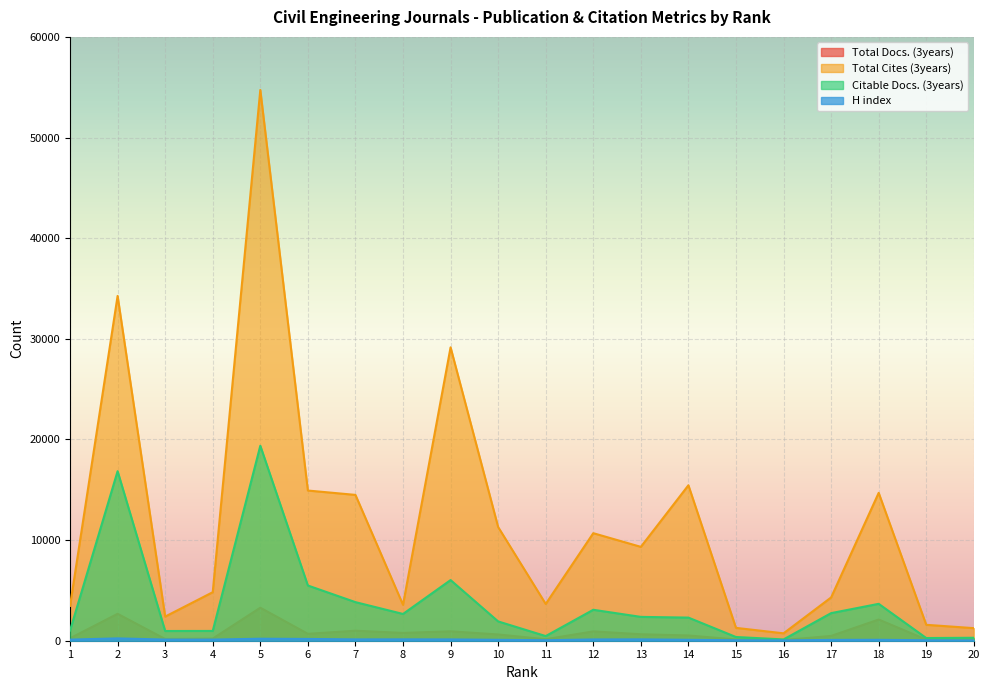

At how many categories does at least one series exceed 28252?

3